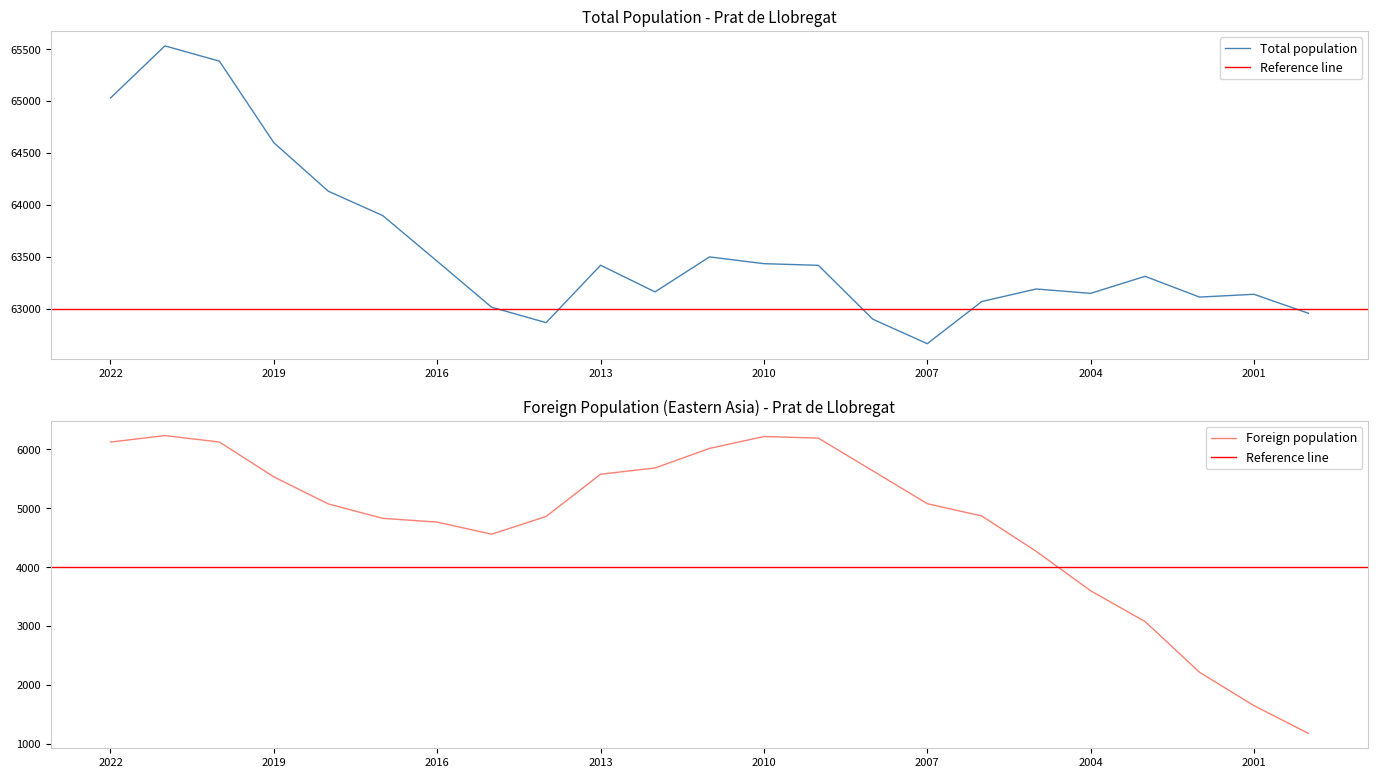

List the series in order of their peak value, highest first.

Total population, Foreign population